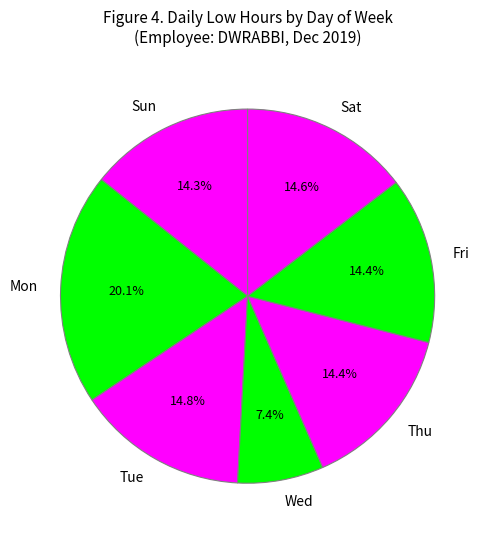

Is there any slice that represents more than half of the pie?

No